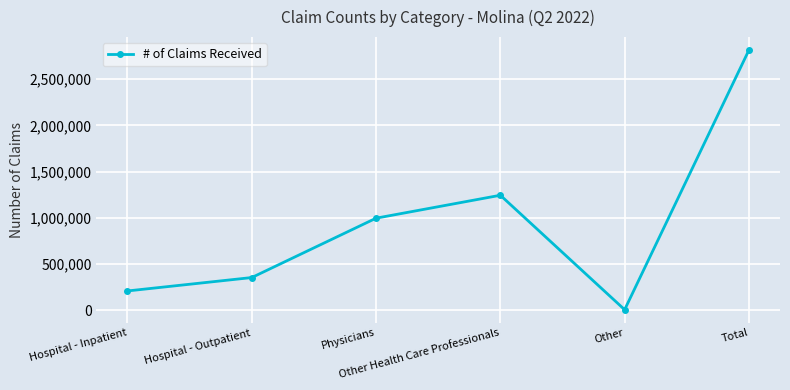

Where is the first local minimum?

Other